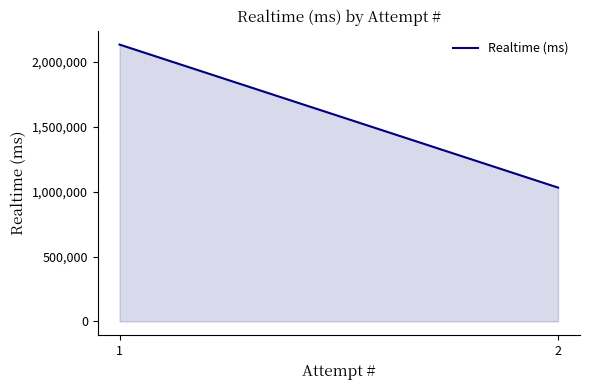

Is it true that the value at 2 is 712395?

False